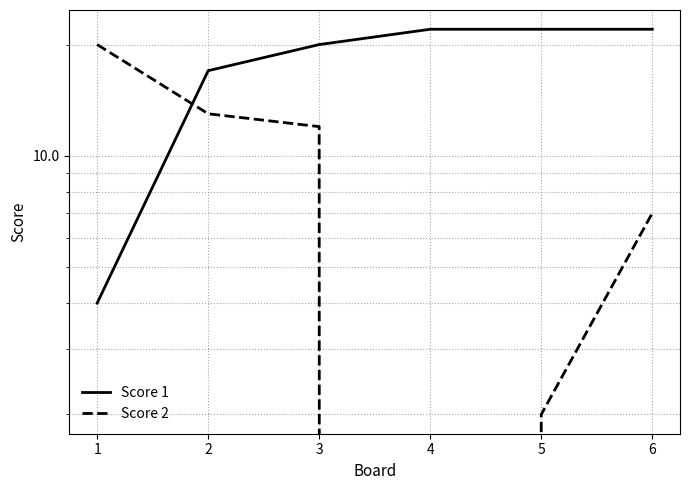

What is the lowest value of the Score 1 series?

4